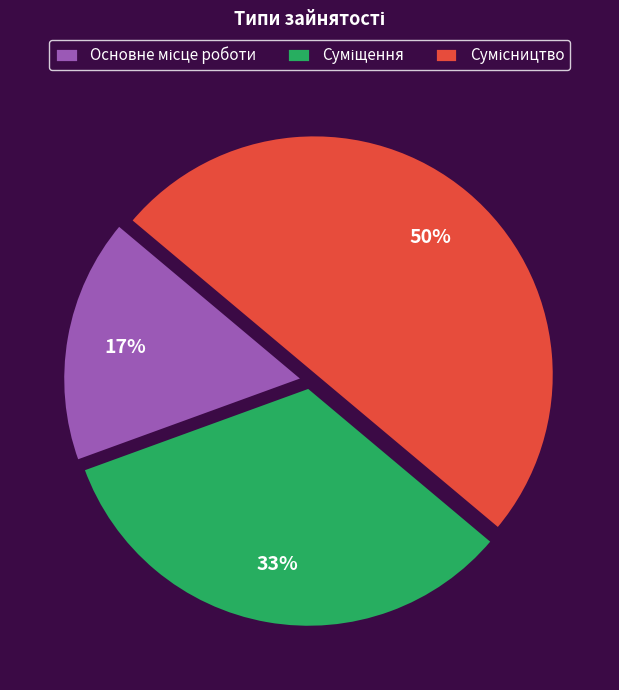

To the nearest percent, what is the difference between the largest and smallest slice percentages?

33%